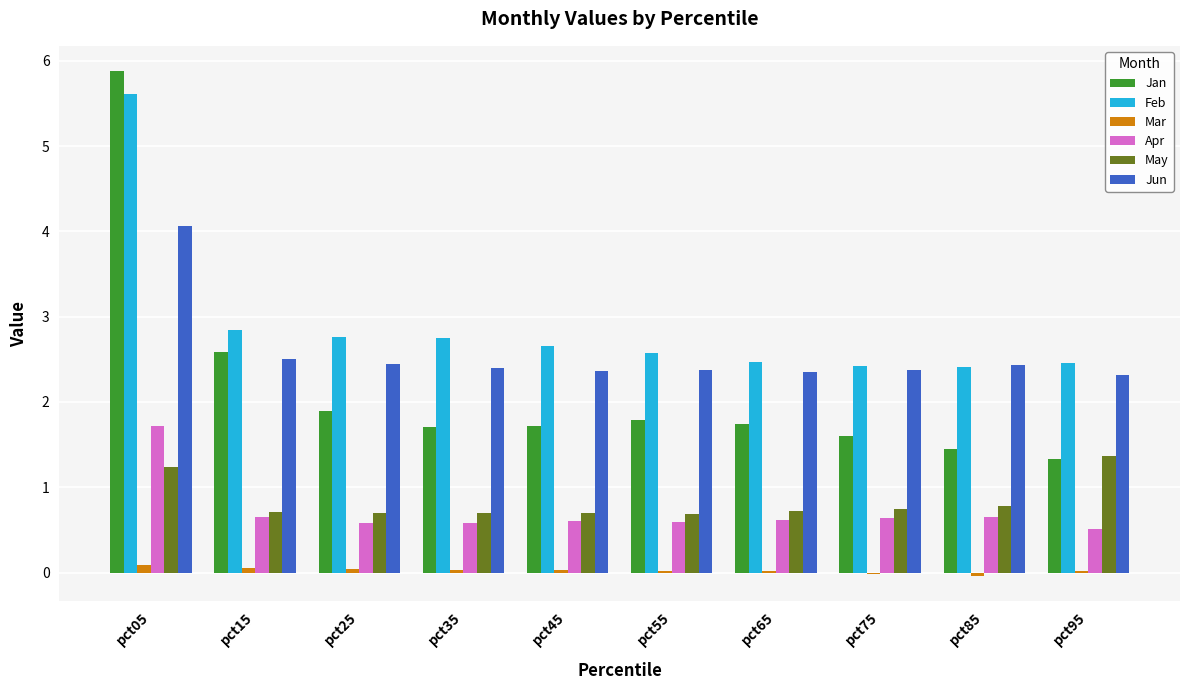

Is it true that May equals 0.7 at pct65?

True